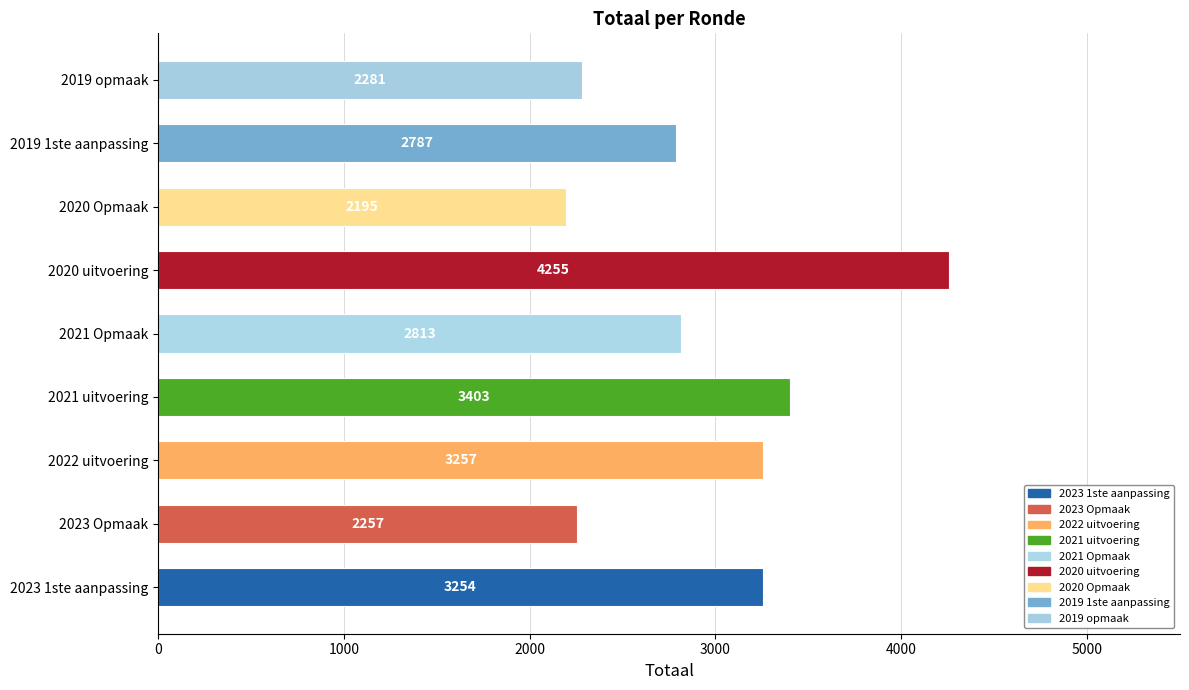

What is the difference between the values at 2021 Opmaak and 2023 Opmaak?

556